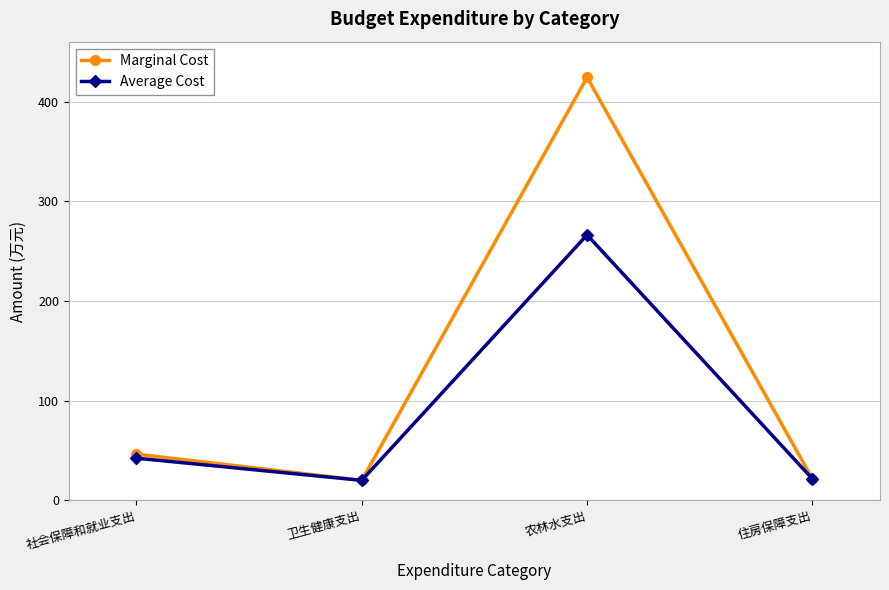

Does the chart have visible grid lines?

Yes